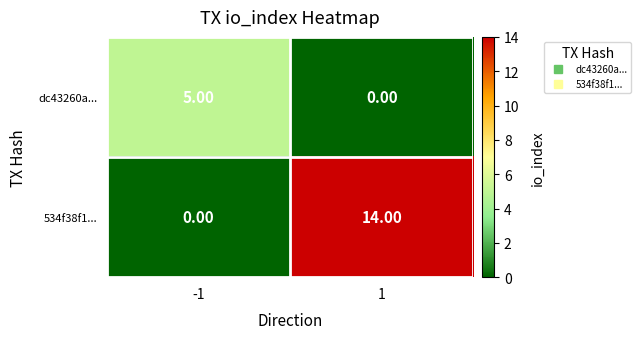

Rank the series at 1 from lowest to highest value.

dc43260a..., 534f38f1...